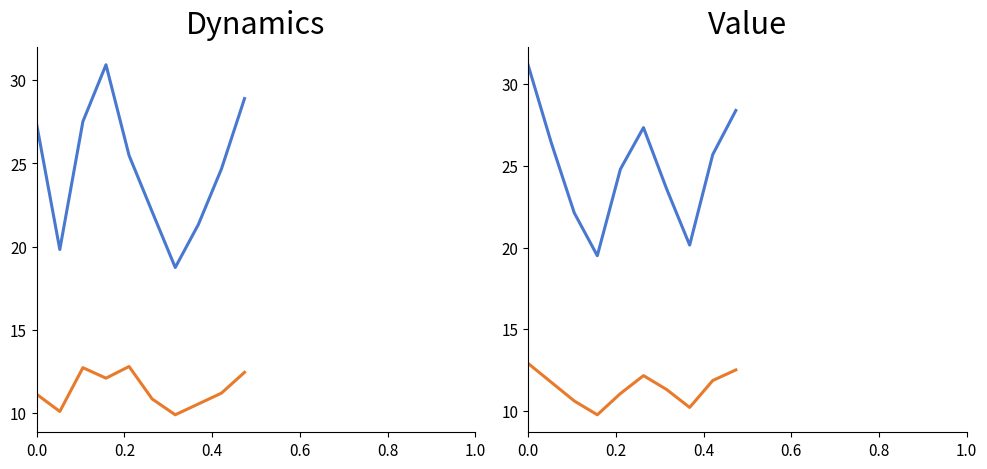

Count the number of categories in the chart.

10